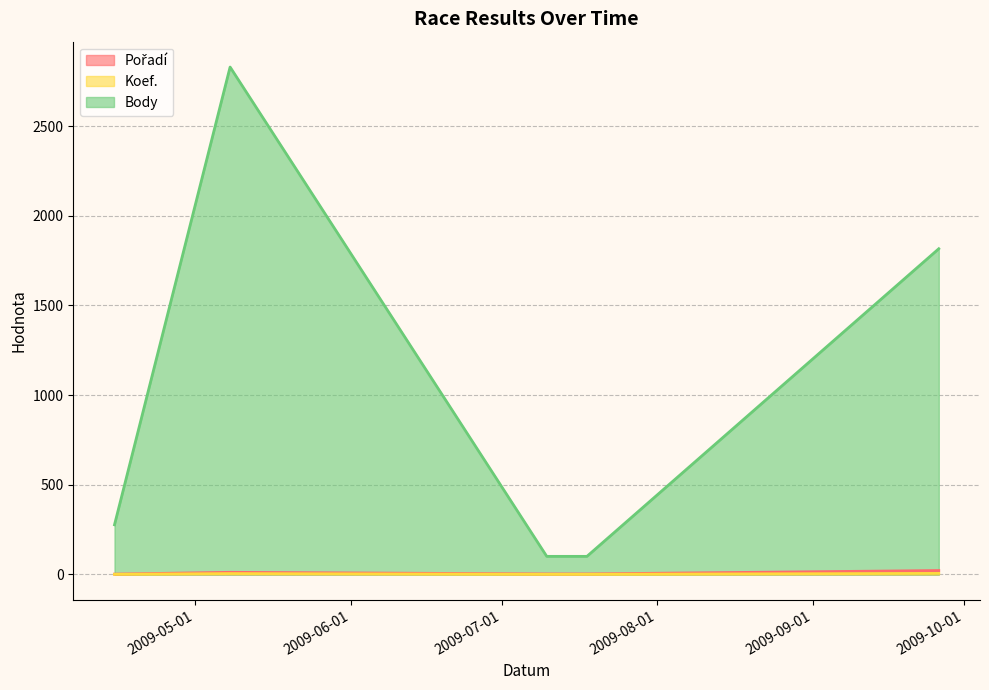

Rank the categories by Koef. value from lowest to highest.

2009-04-15, 2009-07-10, 2009-07-11, 2009-07-18, 2009-05-08, 2009-09-26